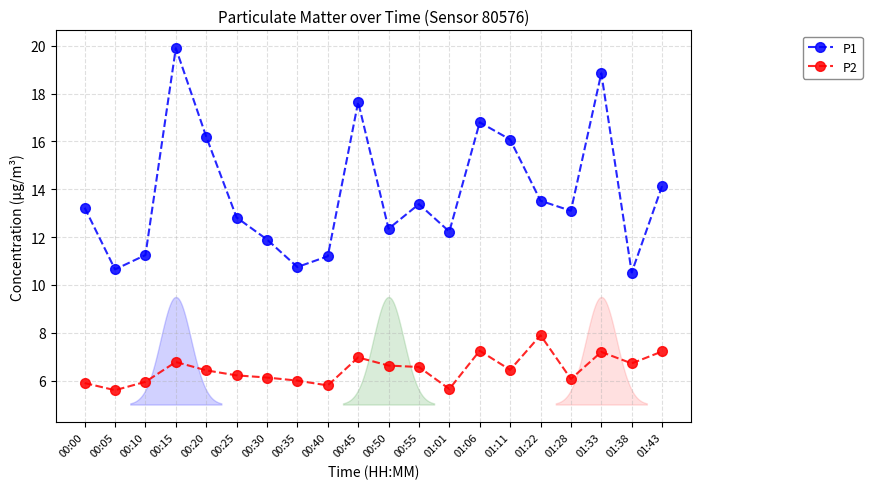

What is the difference between the second highest and second lowest values in the P1 series?

8.2